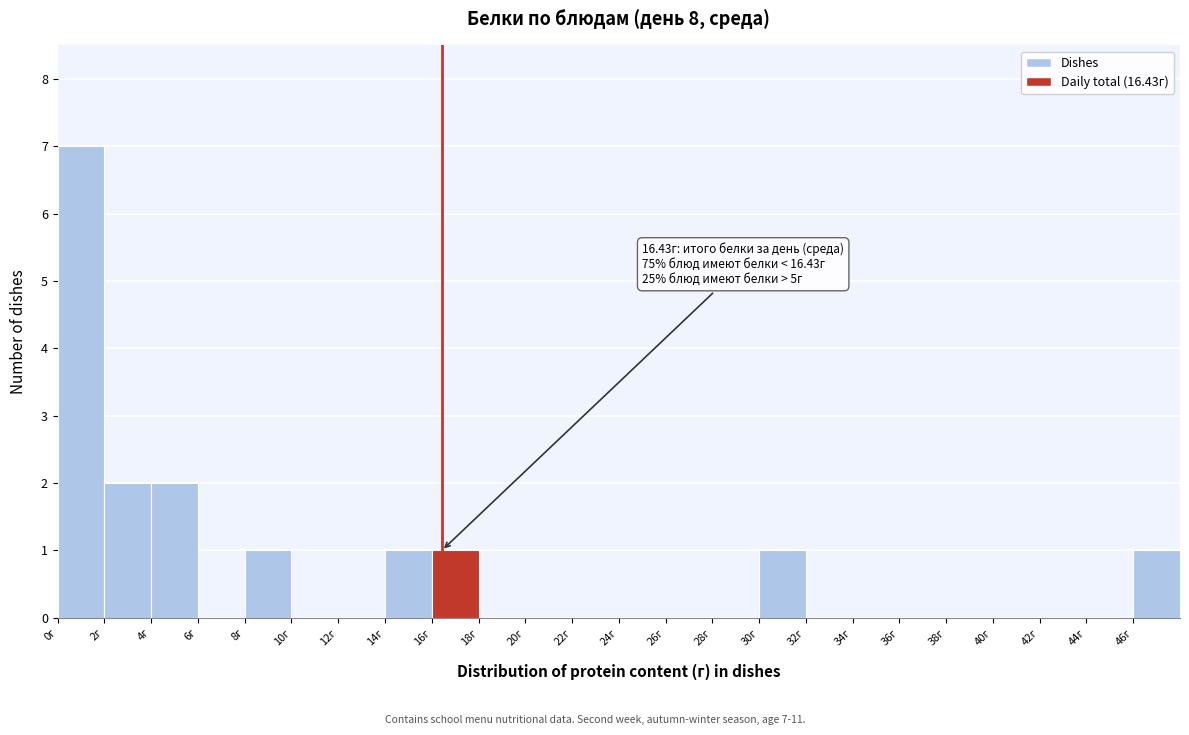

Which range on the x-axis has the tallest bar?

0 to 2